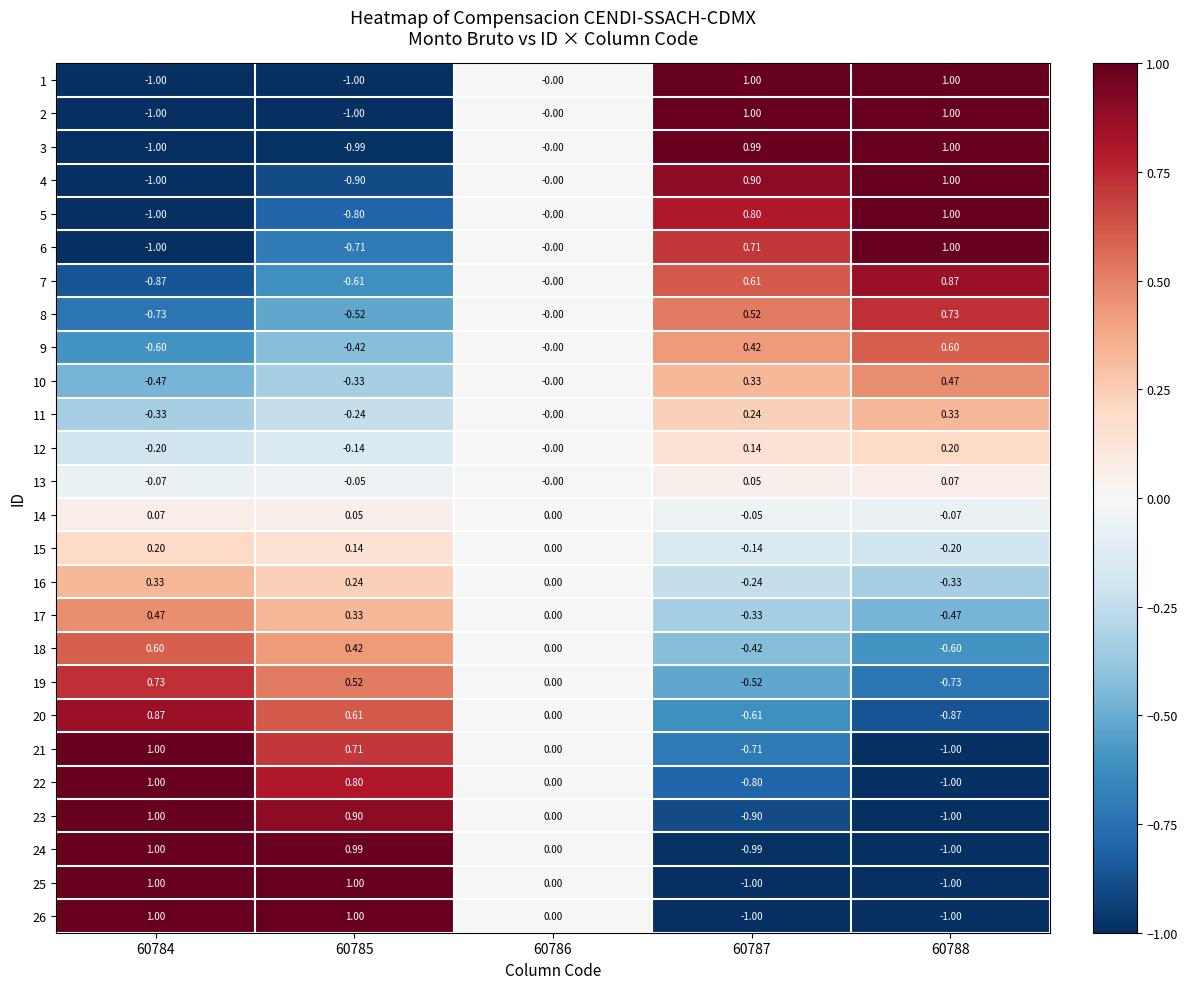

Is the value of 16 at 60787 greater than the value of 18 at 60788?

Yes